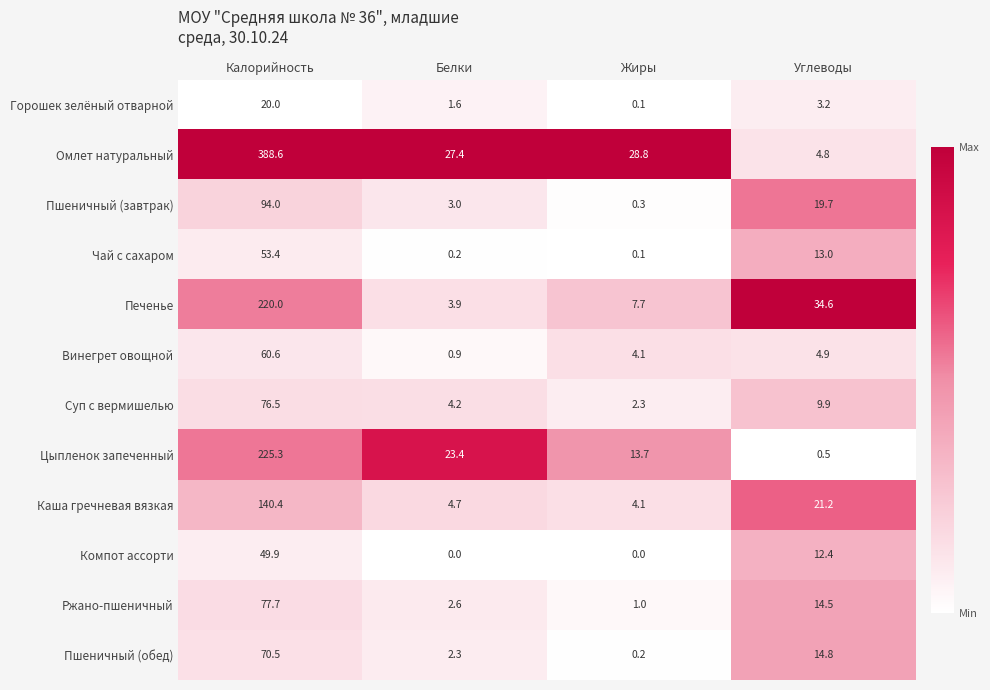

Is it true that Горошек зелёный отварной equals 1.6 at Белки?

True